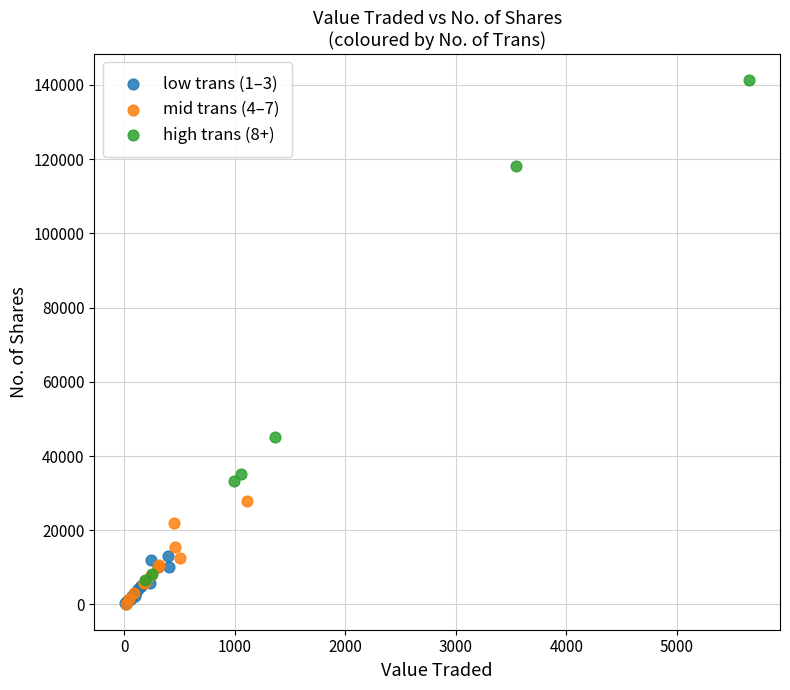

Which series has the widest spread of Y values?

high trans (8+)